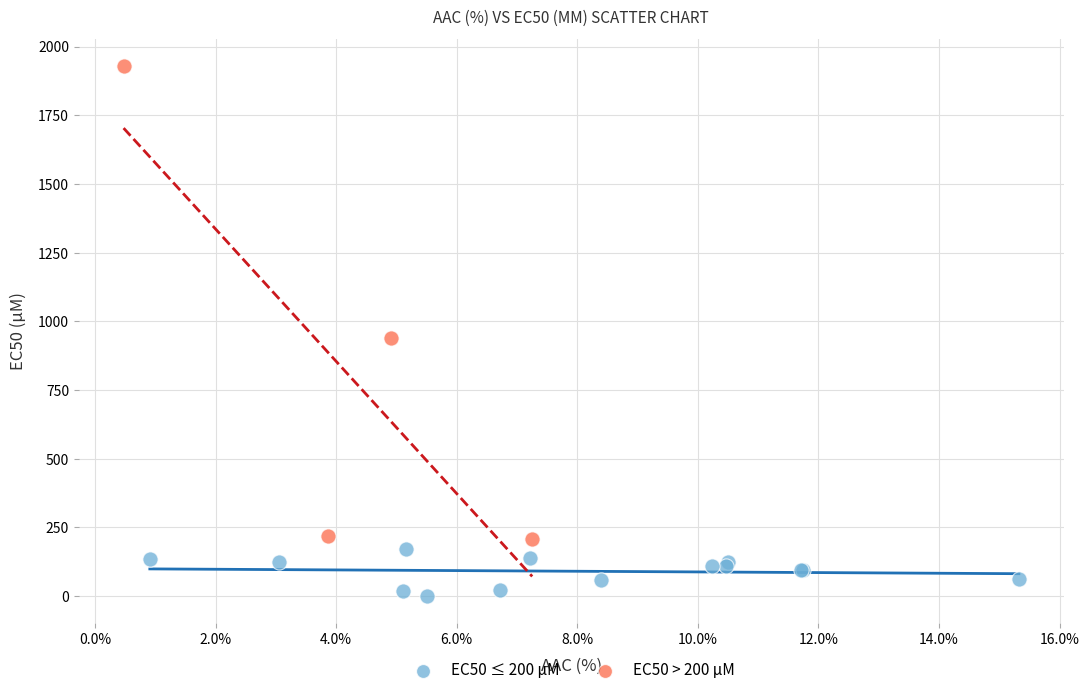

Which series has the widest spread of Y values?

EC50 > 200 µM